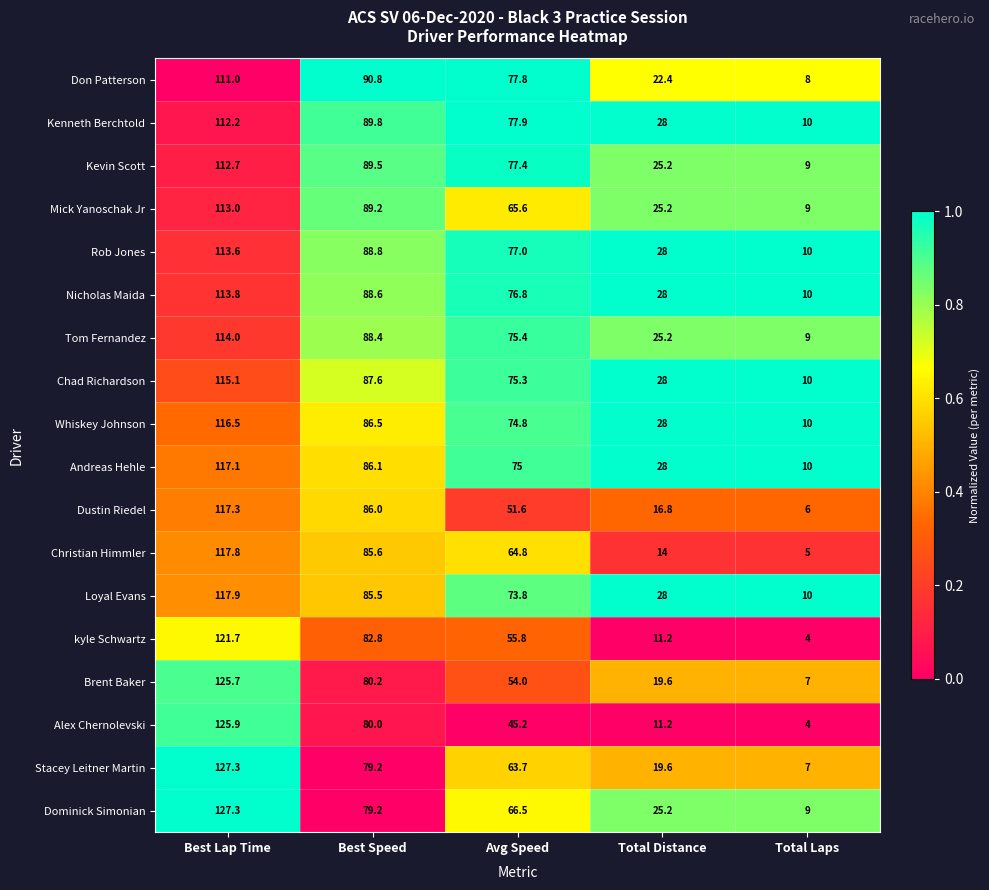

What is the total value across all series at Avg Speed?

1228.4